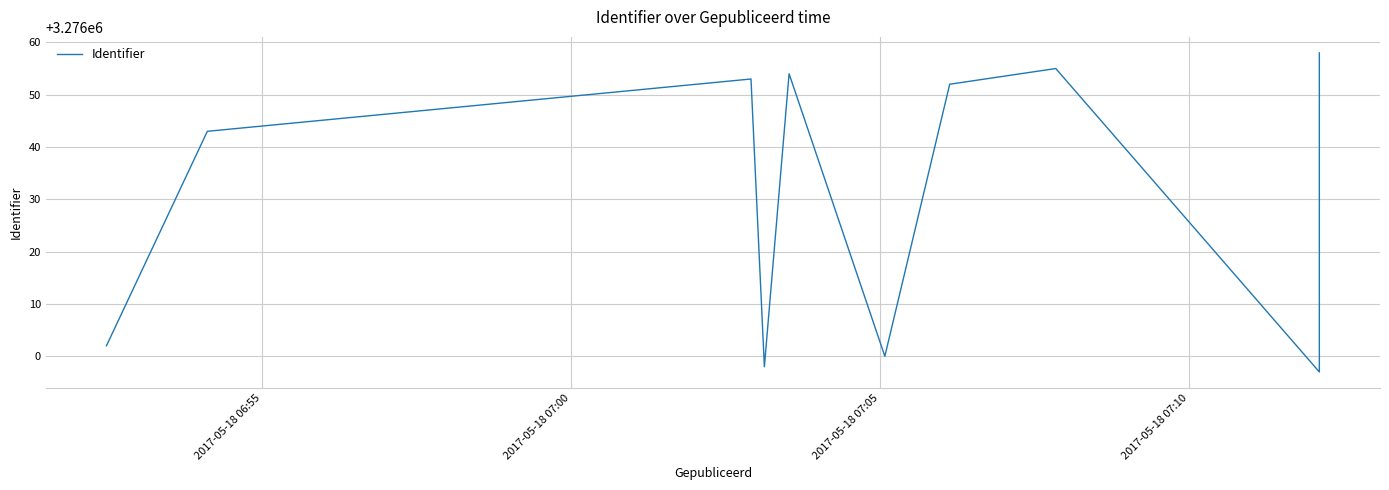

Is it true that the value at 7 is 5659080?

False